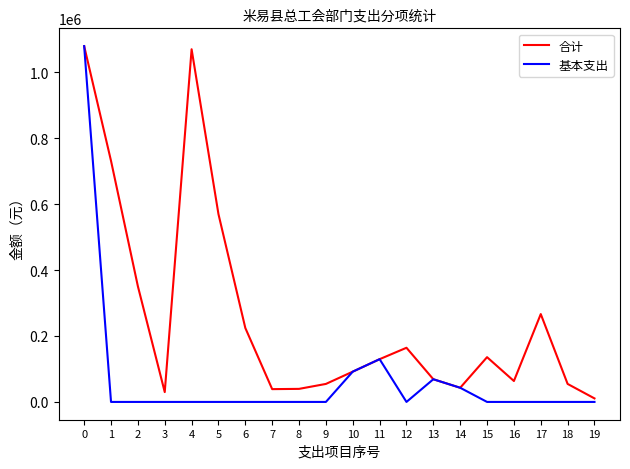

The value of 合计 at 11 is 51210.8. True or false?

False